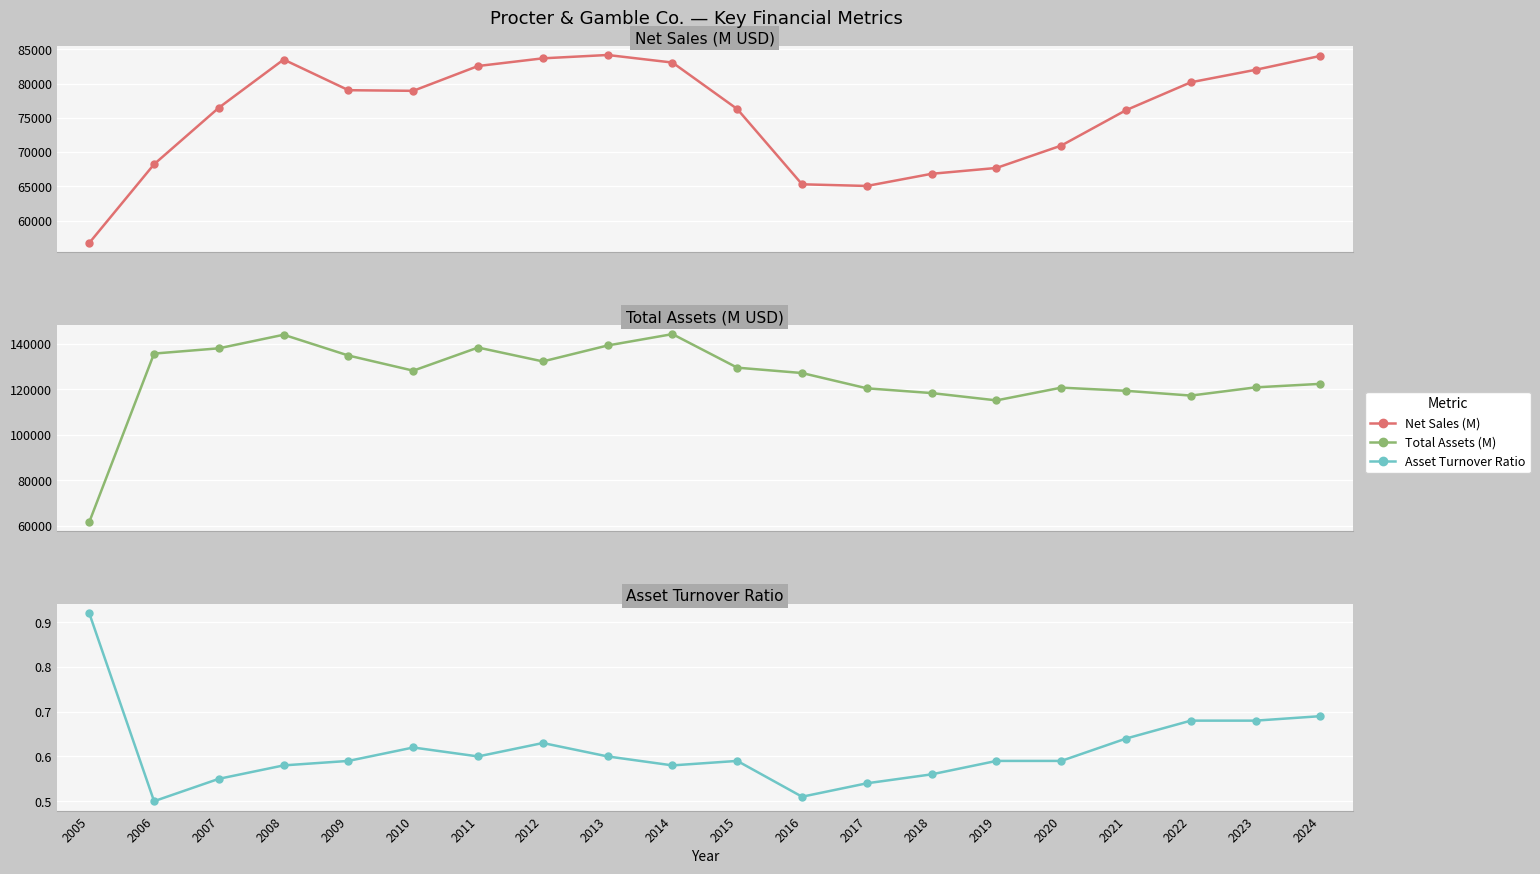

Where is the first local minimum for Asset Turnover Ratio?

2006